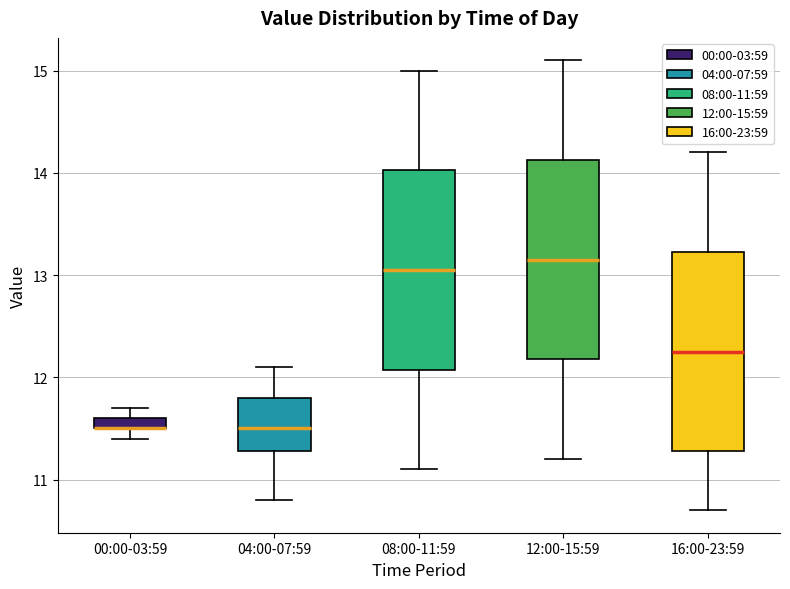

Where is the lower edge of the box for 00:00-03:59 on the y-axis? The values are not printed on the chart, so give them approximately, as read against the axis.

11.5